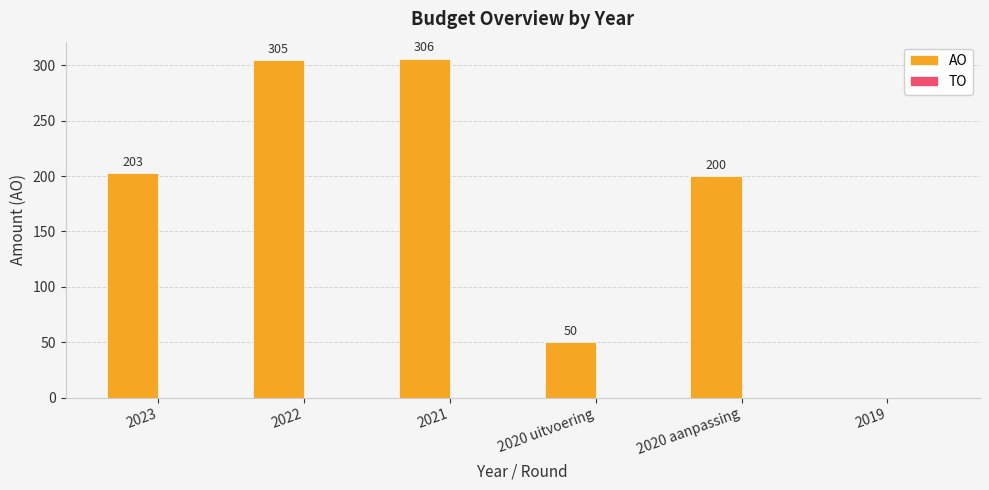

Approximately how many times larger is the value at 2021 compared to 2022?

1.0